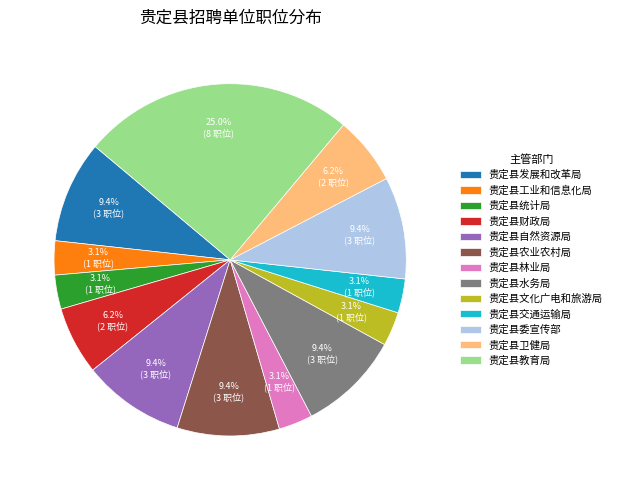

Approximately how many times larger is the value at 贵定县水务局 compared to 贵定县发展和改革局?

1.0